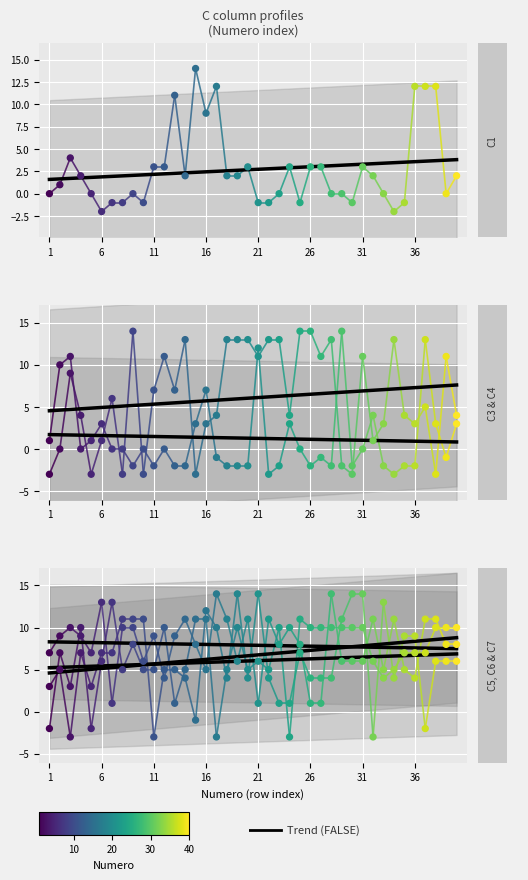

Which series reaches the maximum Y coordinate?

C1